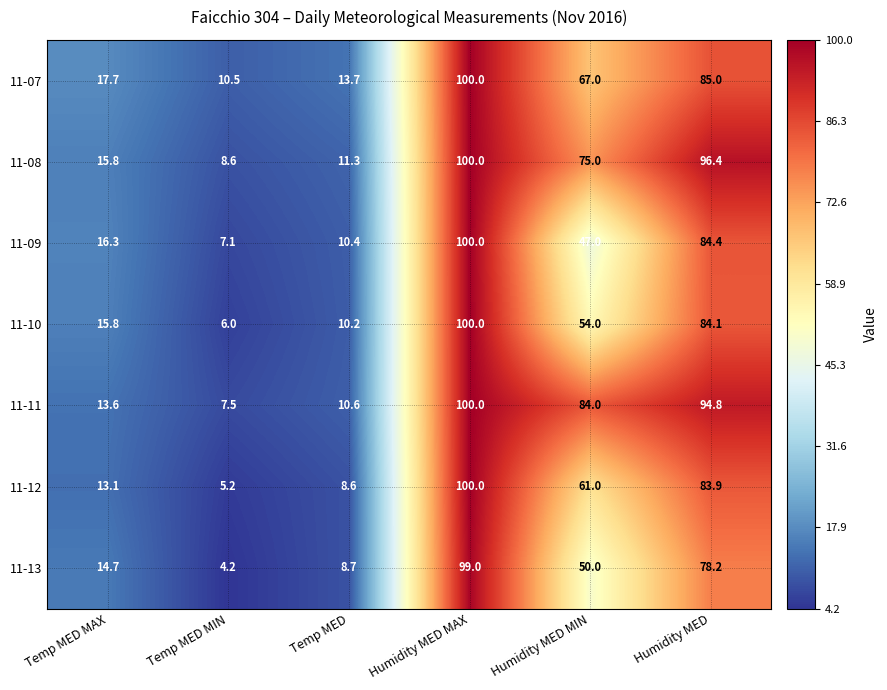

Rank the series at Temp MED from lowest to highest value.

11-12, 11-13, 11-10, 11-09, 11-11, 11-08, 11-07